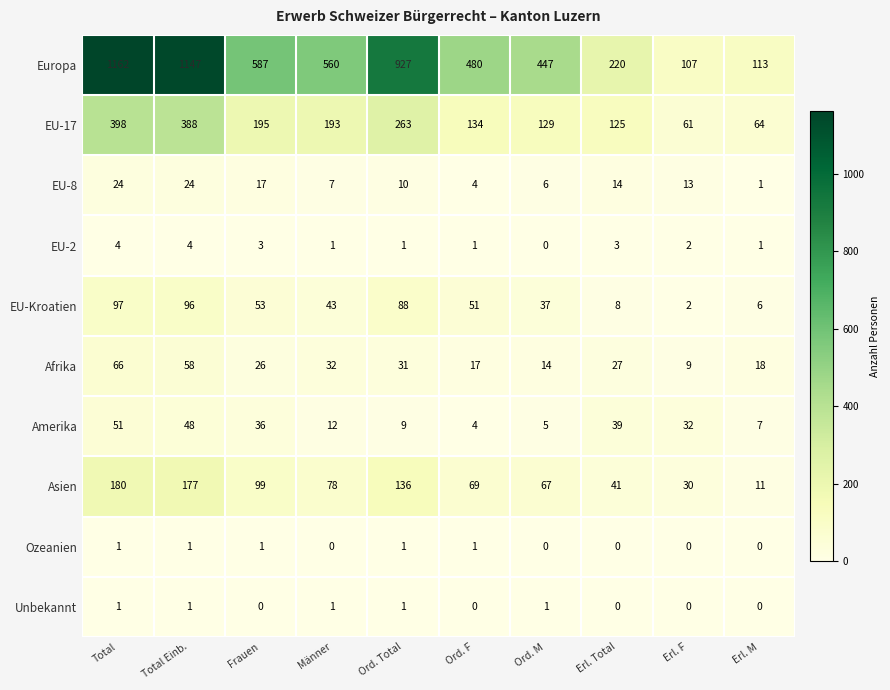

Count the number of categories in the chart.

10